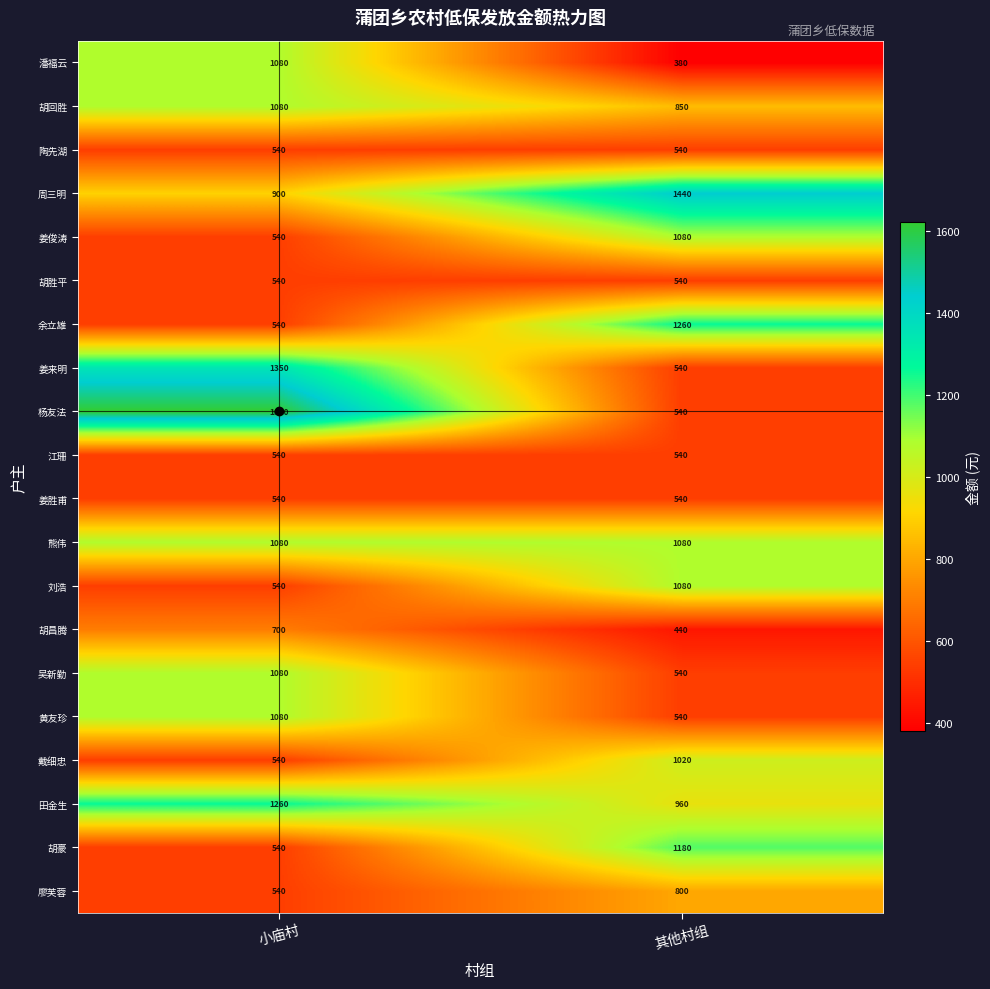

What is the sum of the 江珊 values at 小庙村 and 其他村组?

1080